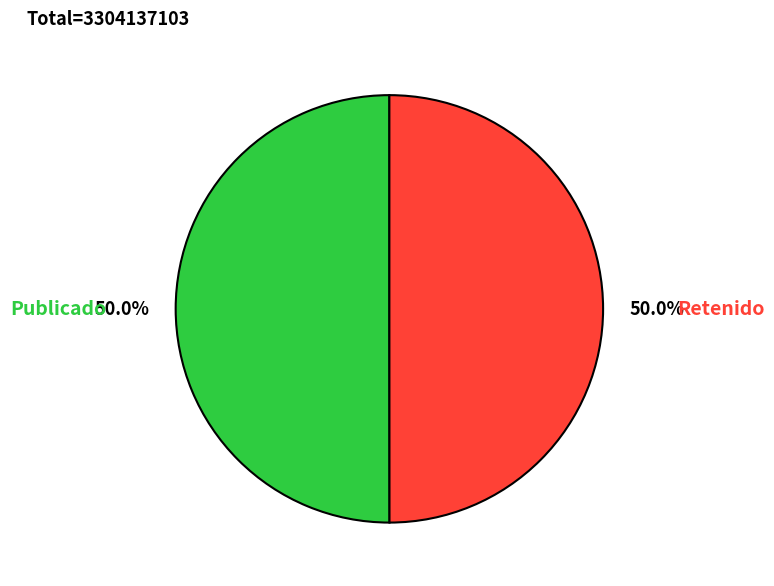

Count the number of slices in the pie.

2